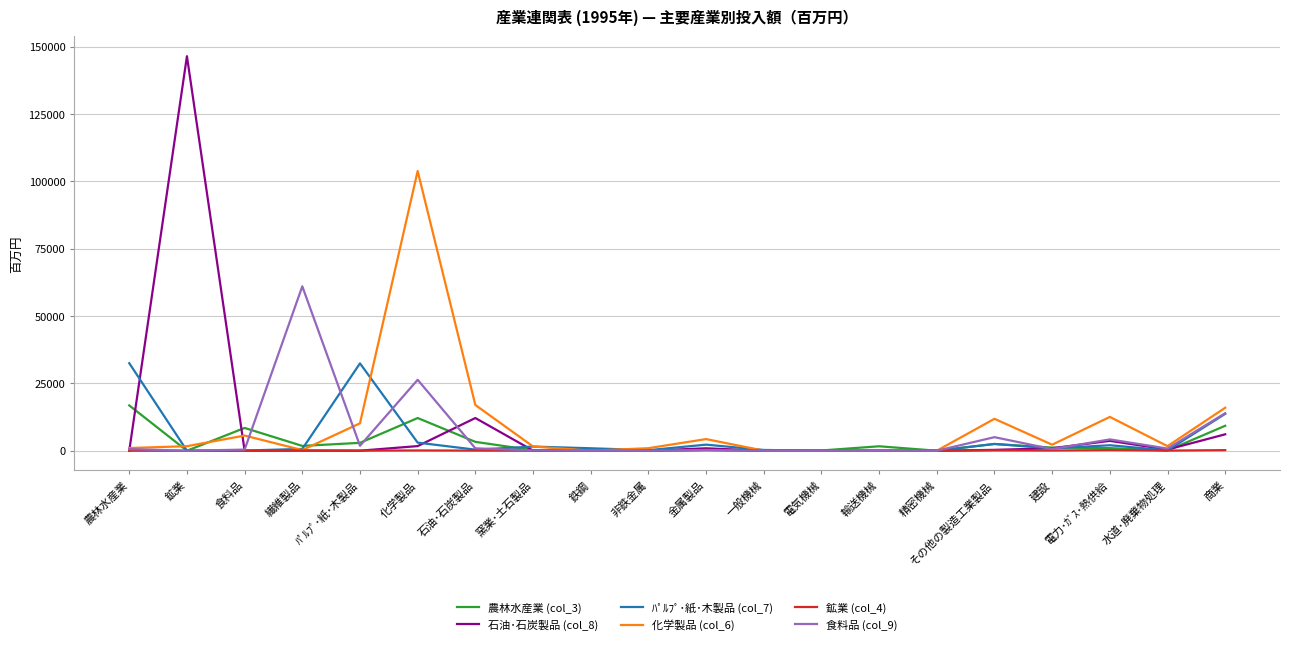

Which category has the highest value in the 石油･石炭製品 (col_8) series?

鉱業